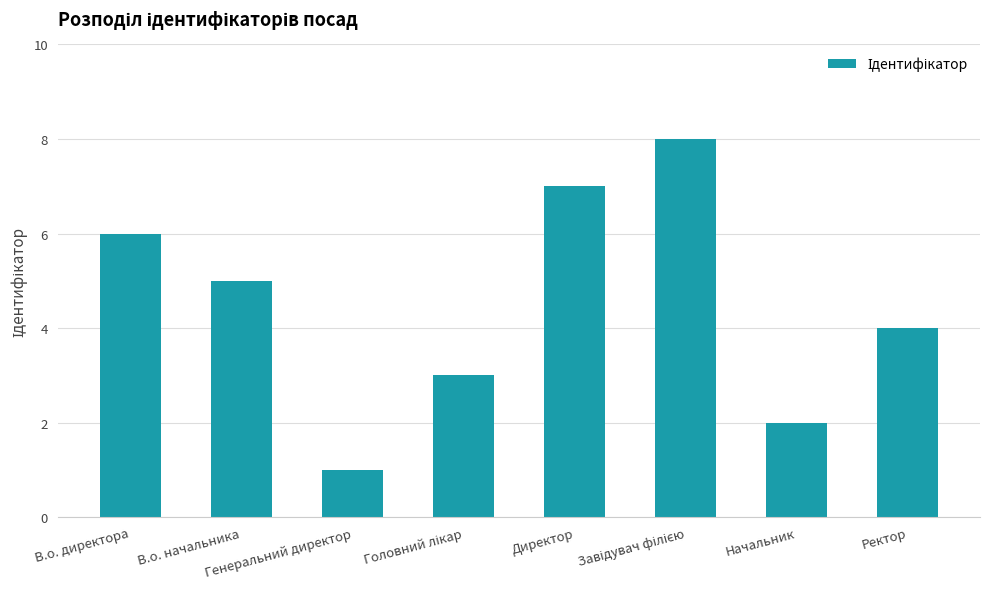

What is the ratio of the value at Директор to the value at В.о. начальника?

1.4